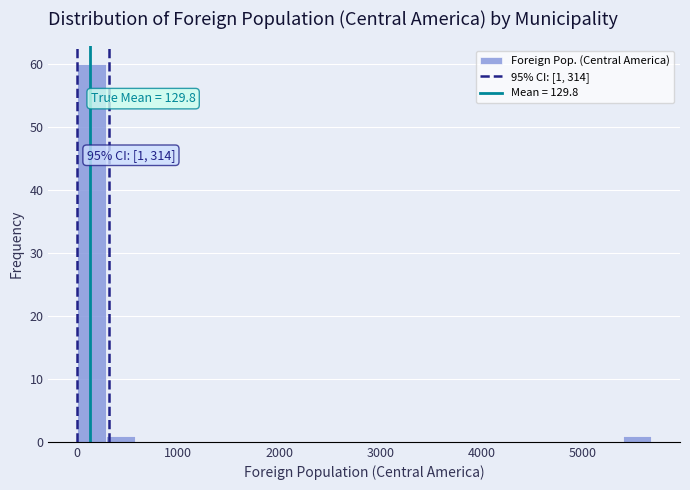

Around what value on the x-axis is the tallest bar? Give the approximate position of its centre, as read against the axis.

100